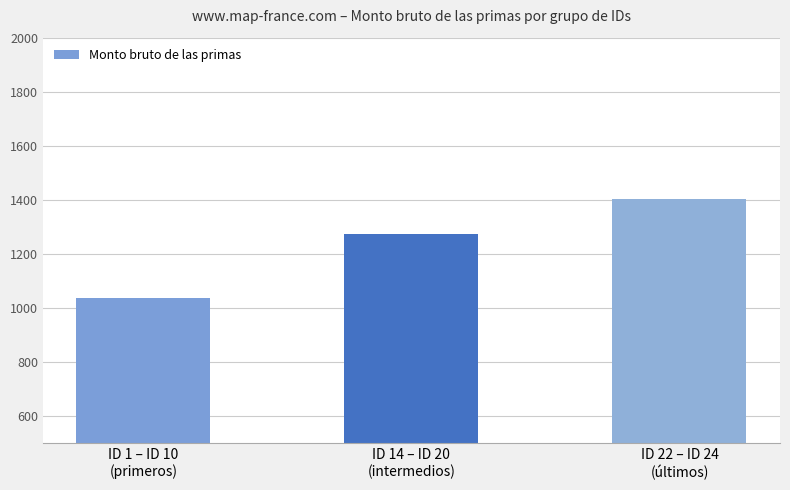

What is the value of the 3rd bar from the left?

1403.7